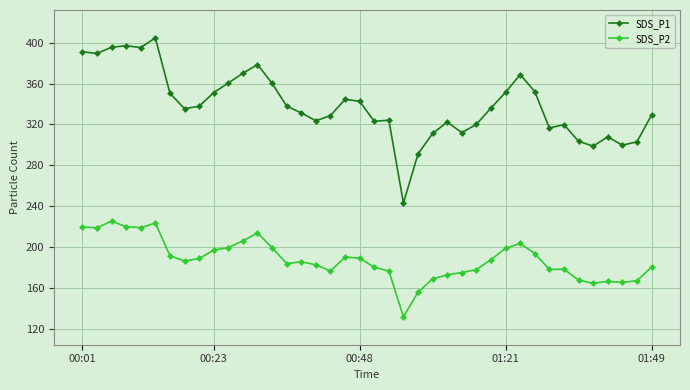

Rank the series by their average value, from highest to lowest.

SDS_P1, SDS_P2